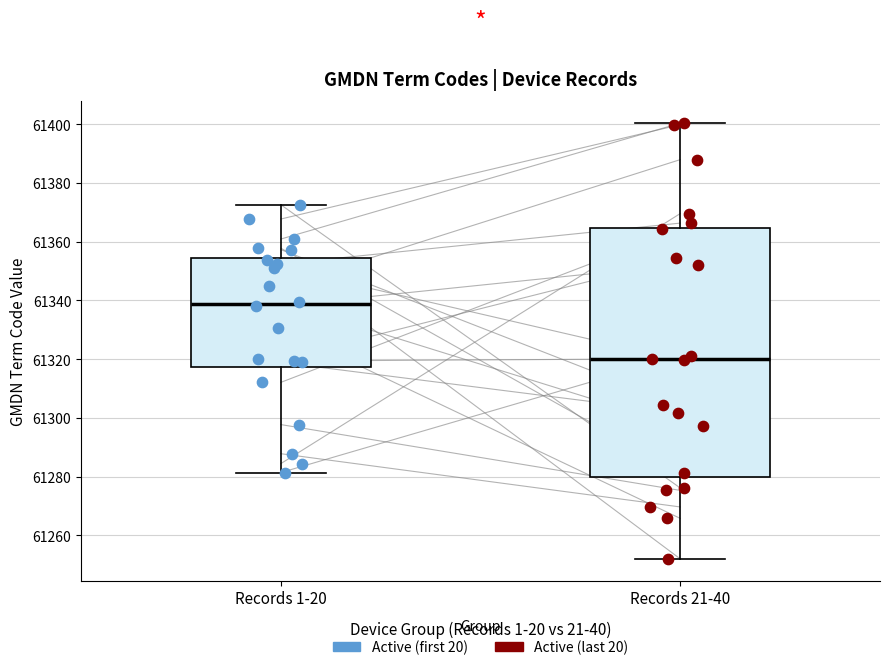

Comparing the boxes themselves (not the whiskers), which one is the tallest?

Records 21-40